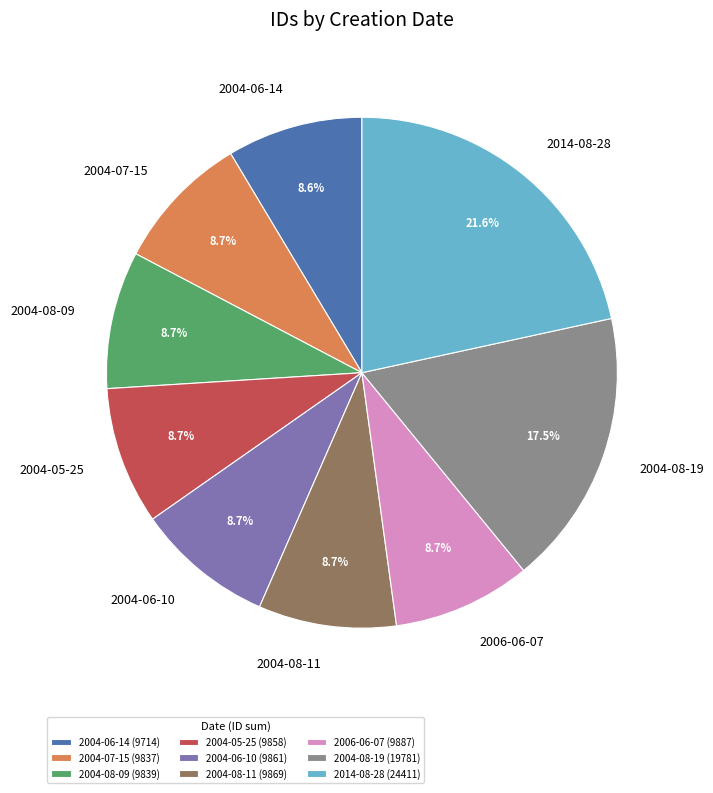

What is the ratio of the value at 2004-07-15 to the value at 2004-06-10?

1.0